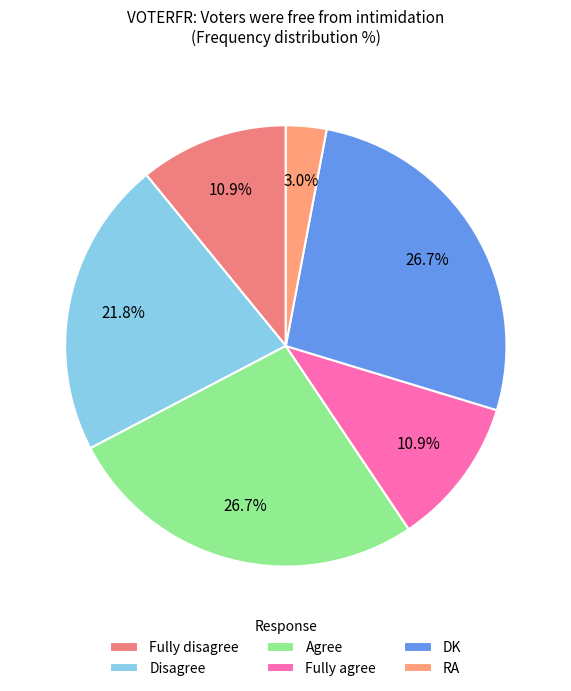

To the nearest percent, what percentage of the pie is Agree?

27%